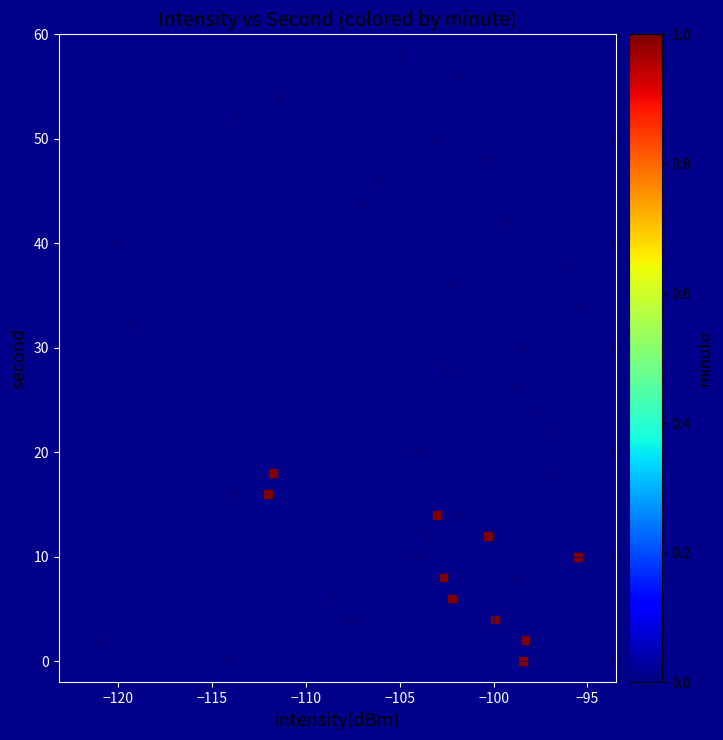

What is the range of Y values (max minus min)?

58